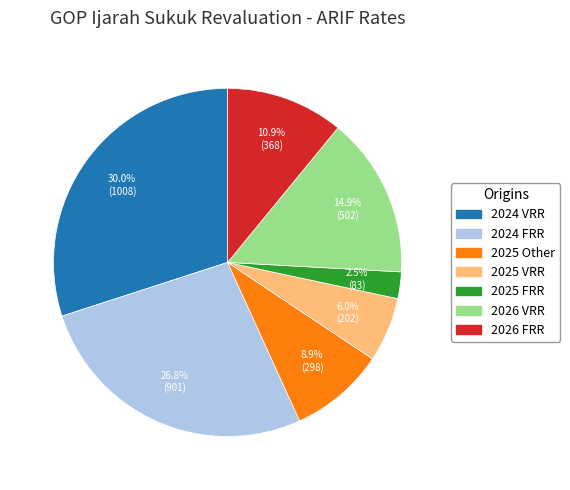

Is there a majority slice in this chart?

No